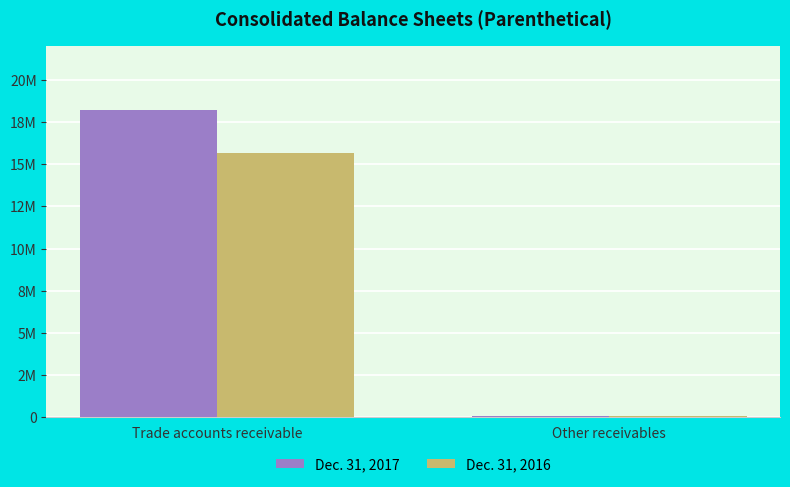

Which label corresponds to the largest value in the chart?

Trade accounts receivable